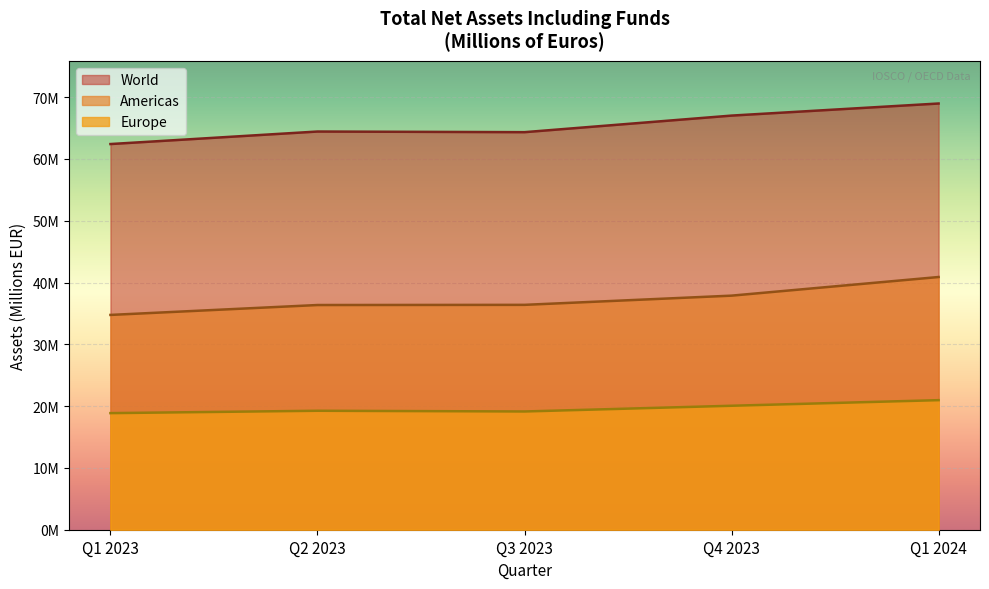

What are all the series names shown in the legend?

World, Americas, Europe